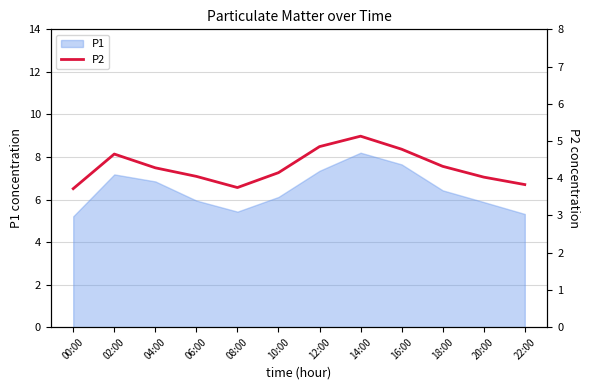

Reading left to right, extract all data points from this chart.

3.7	4.7	4.3	4.0	3.8	4.2	4.8	5.1	4.8	4.3	4.0	3.8